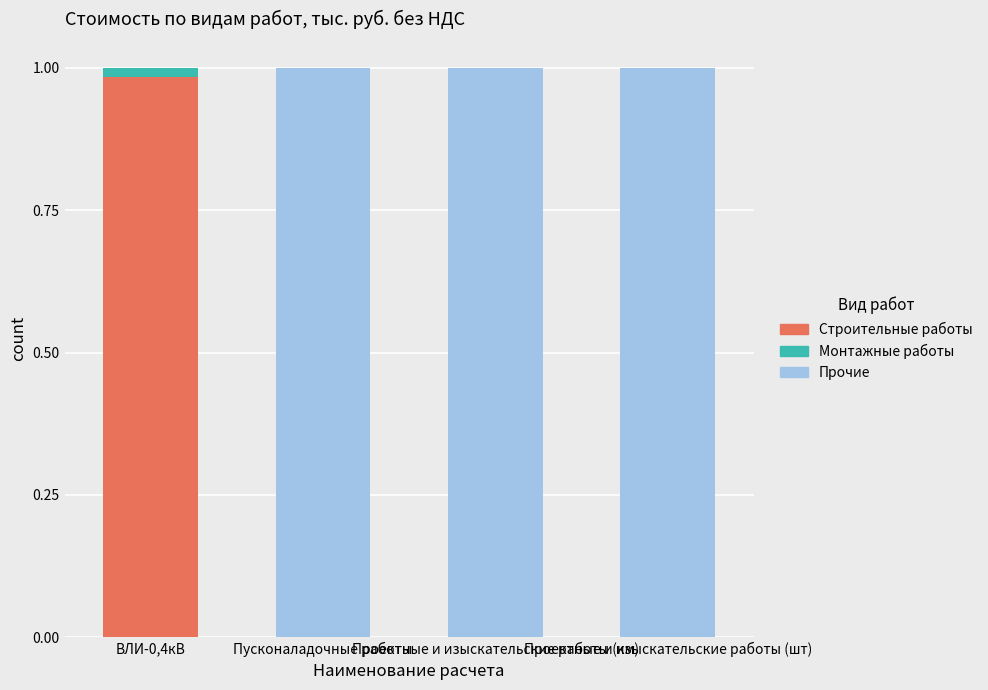

What are all the series names shown in the legend?

Строительные работы, Монтажные работы, Прочие